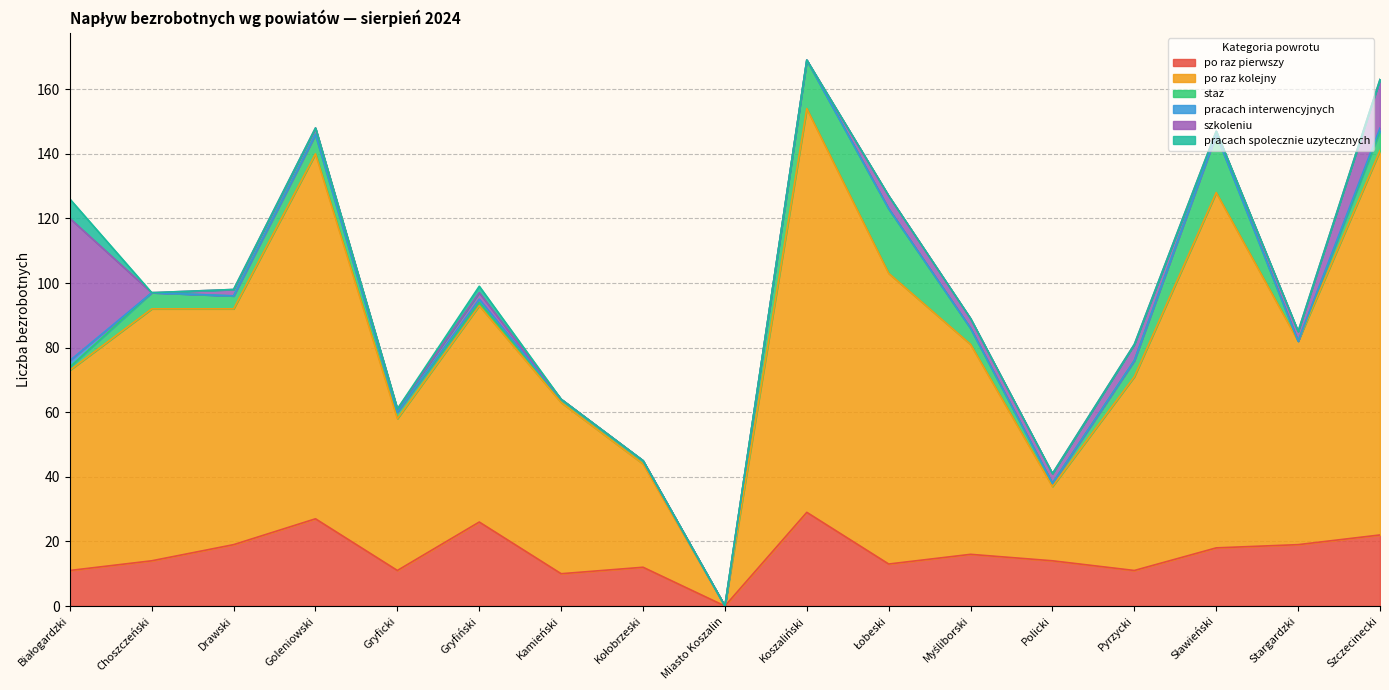

What position from the right is Goleniowski?

14